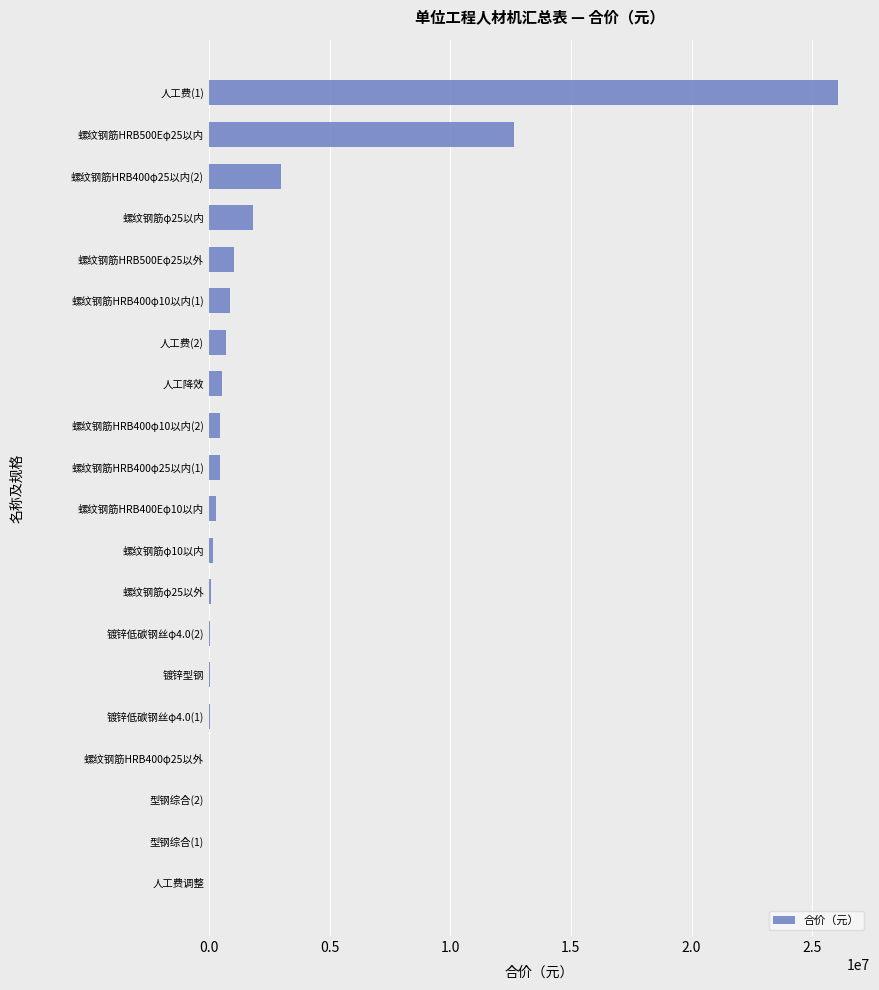

Count the number of categories in the chart.

20